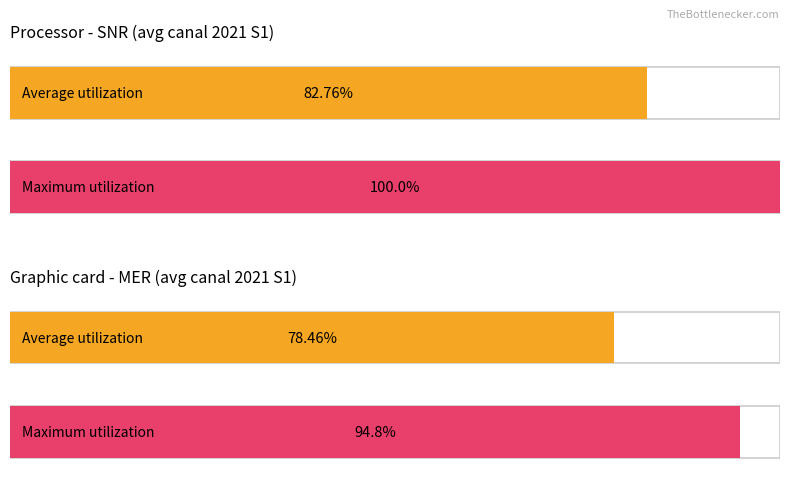

What are all the series names shown in the legend?

Average utilization, Maximum utilization